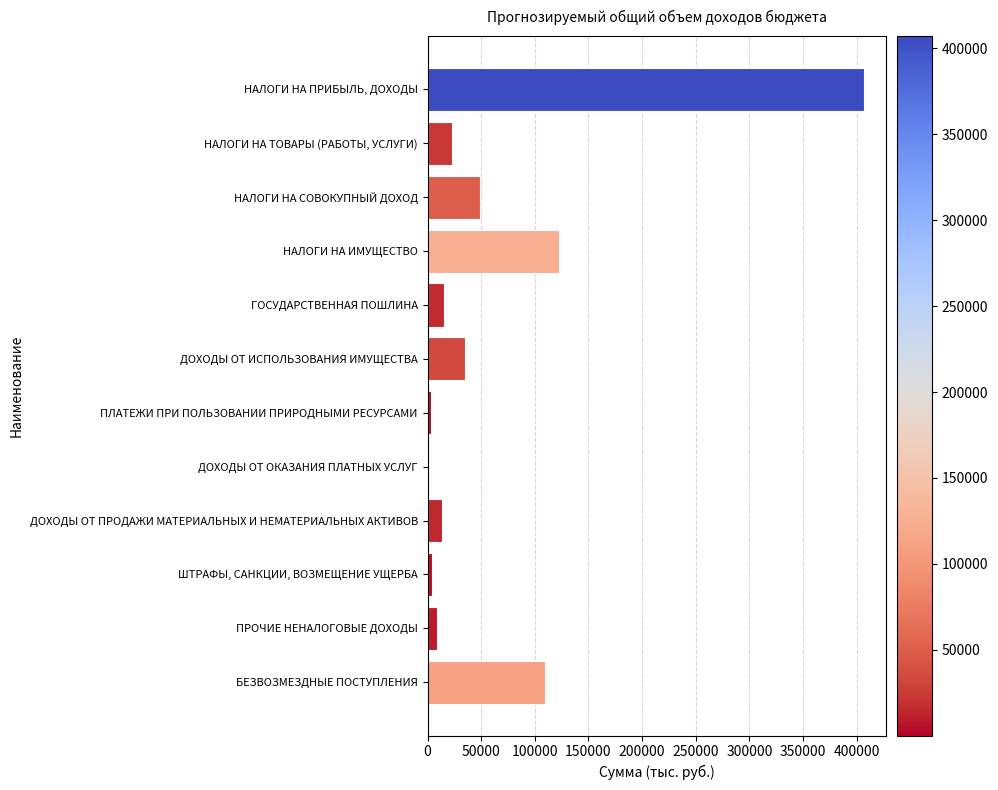

What is the ratio of the value at НАЛОГИ НА ТОВАРЫ (РАБОТЫ, УСЛУГИ) to the value at НАЛОГИ НА СОВОКУПНЫЙ ДОХОД?

0.5